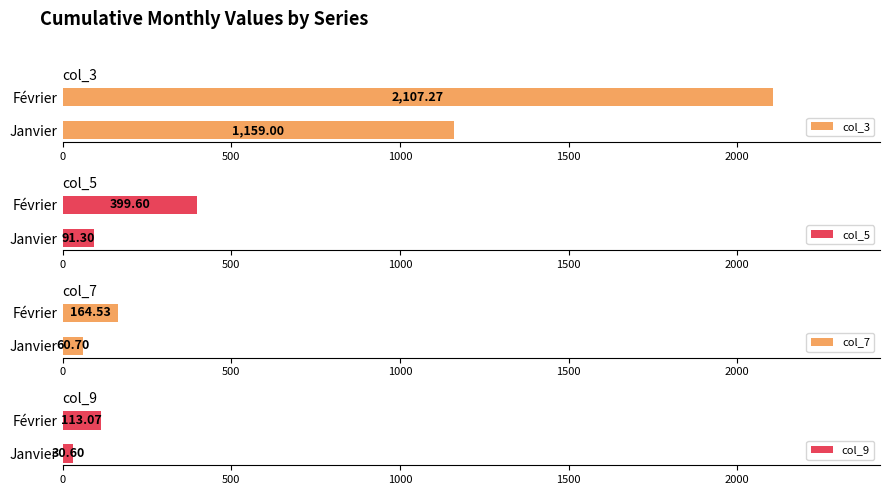

How many values in the col_9 series exceed 113?

1